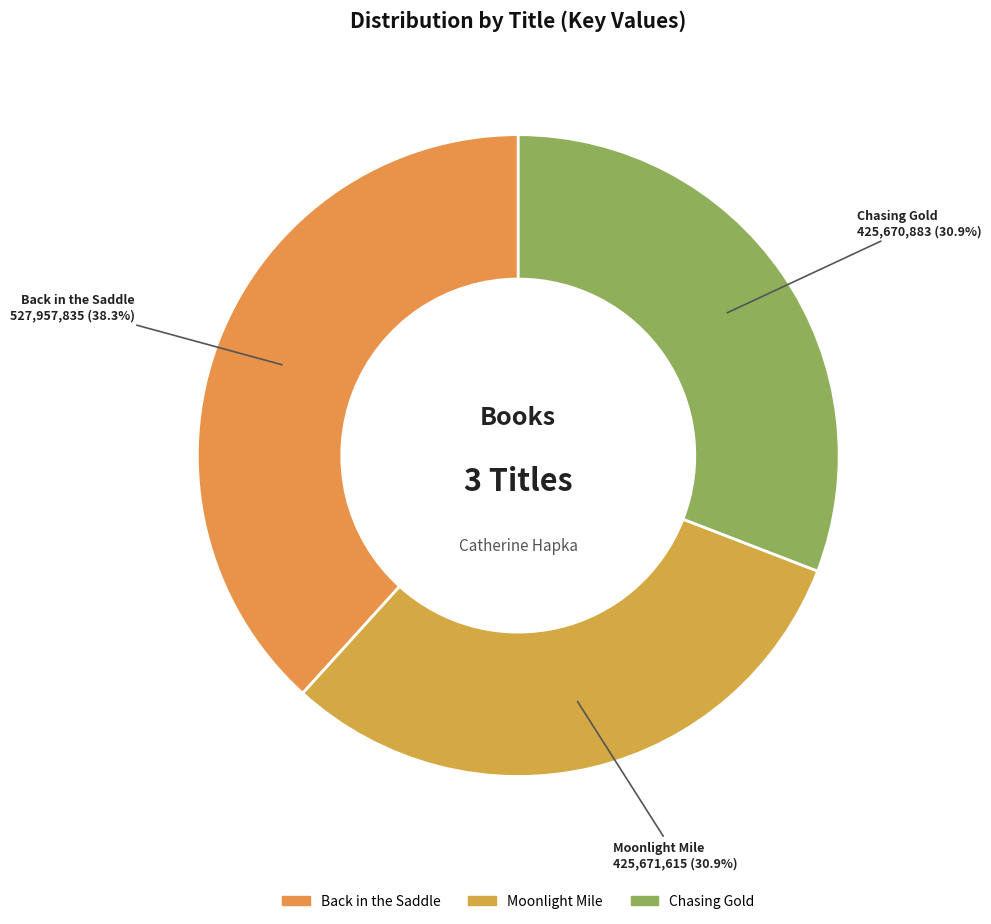

Between Back in the Saddle and Moonlight Mile, which is larger?

Back in the Saddle